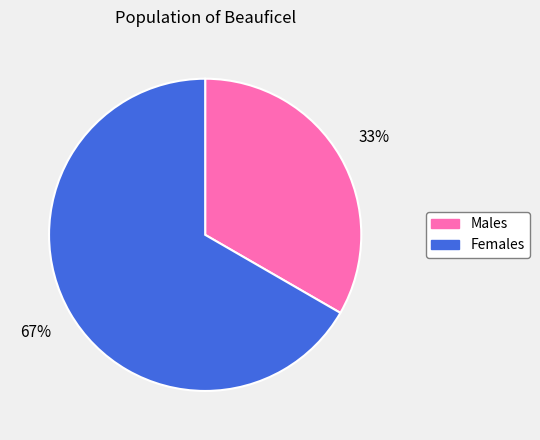

To the nearest percent, what is the average slice percentage?

50%